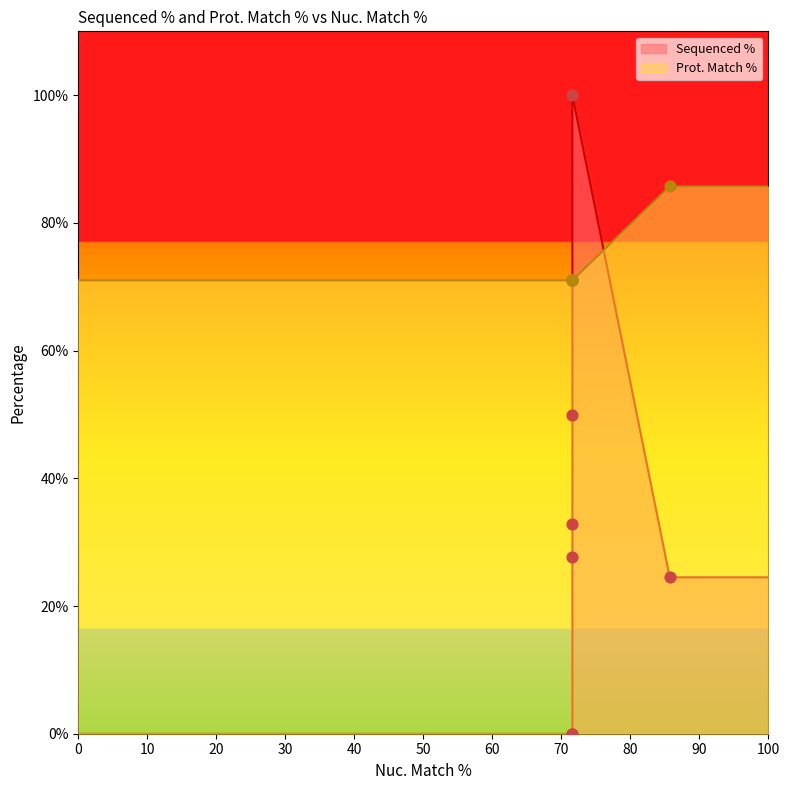

What are all the series names shown in the legend?

Sequenced %, Prot. Match %